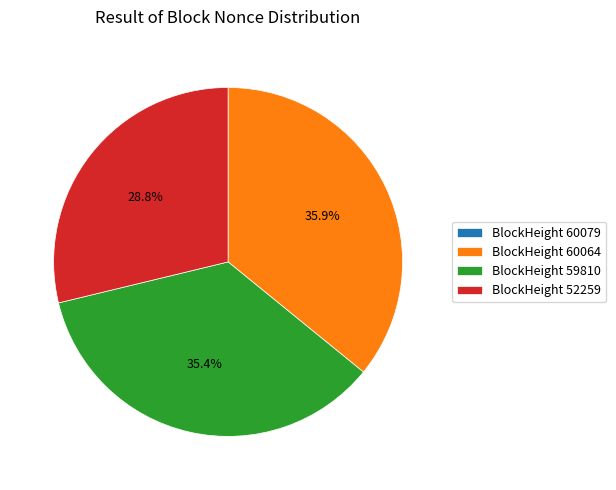

What is the ratio of the value at BlockHeight 60064 to the value at BlockHeight 59810?

1.0